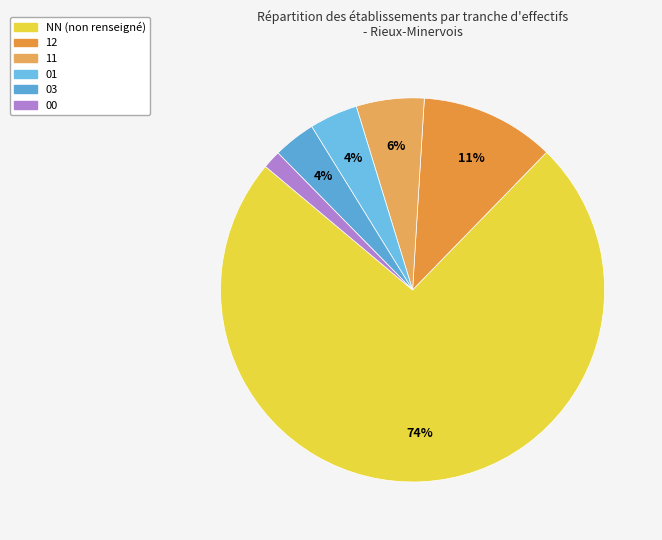

To the nearest percent, what is the difference between the largest and smallest slice percentages?

72%